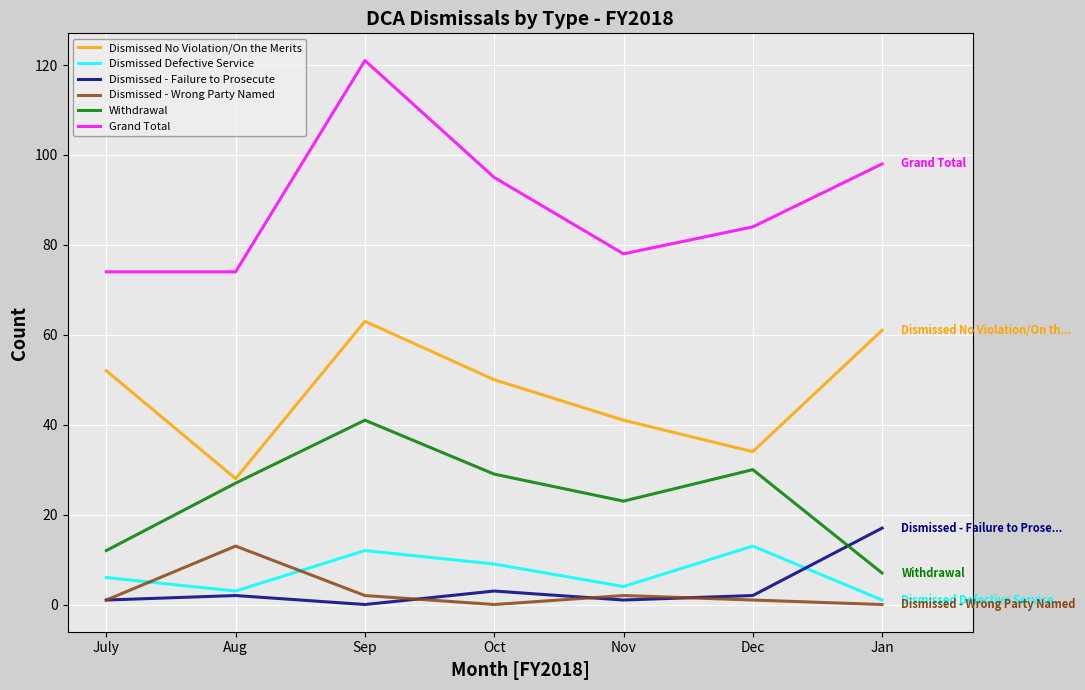

What is the total value across all series at Aug?

147